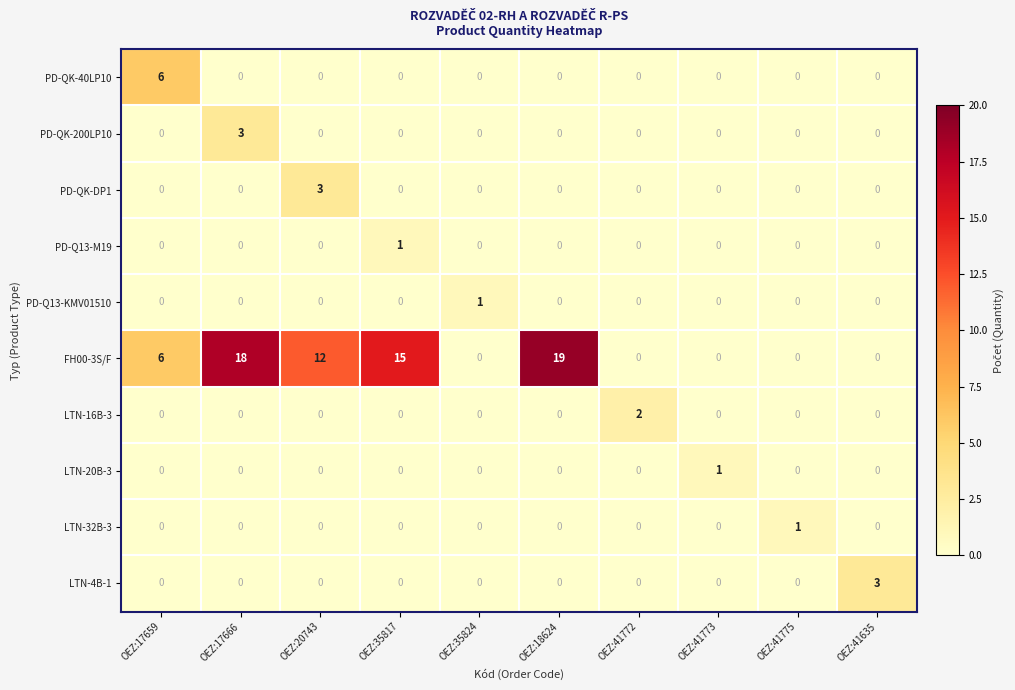

Is it true that FH00-3S/F equals 32 at OEZ:18624?

False